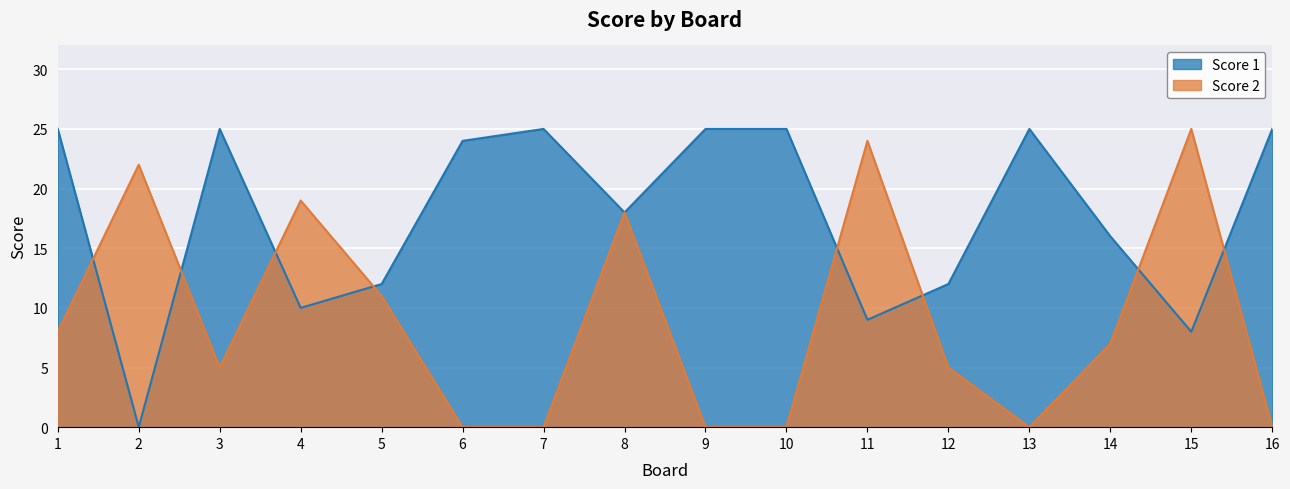

Reading left to right, transcribe all the data shown in this chart.

Score 1: 1=25	2=0	3=25	4=10	5=12	6=24	7=25	8=18	9=25	10=25	11=9	12=12	13=25	14=16	15=8	16=25
Score 2: 1=8	2=22	3=5	4=19	5=11	6=0	7=0	8=18	9=0	10=0	11=24	12=5	13=0	14=7	15=25	16=0